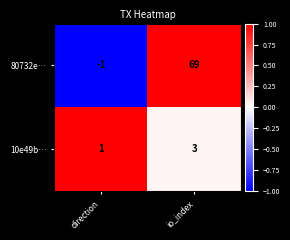

What is the approximate value of 80732e… at io_index, to the nearest 5?

70